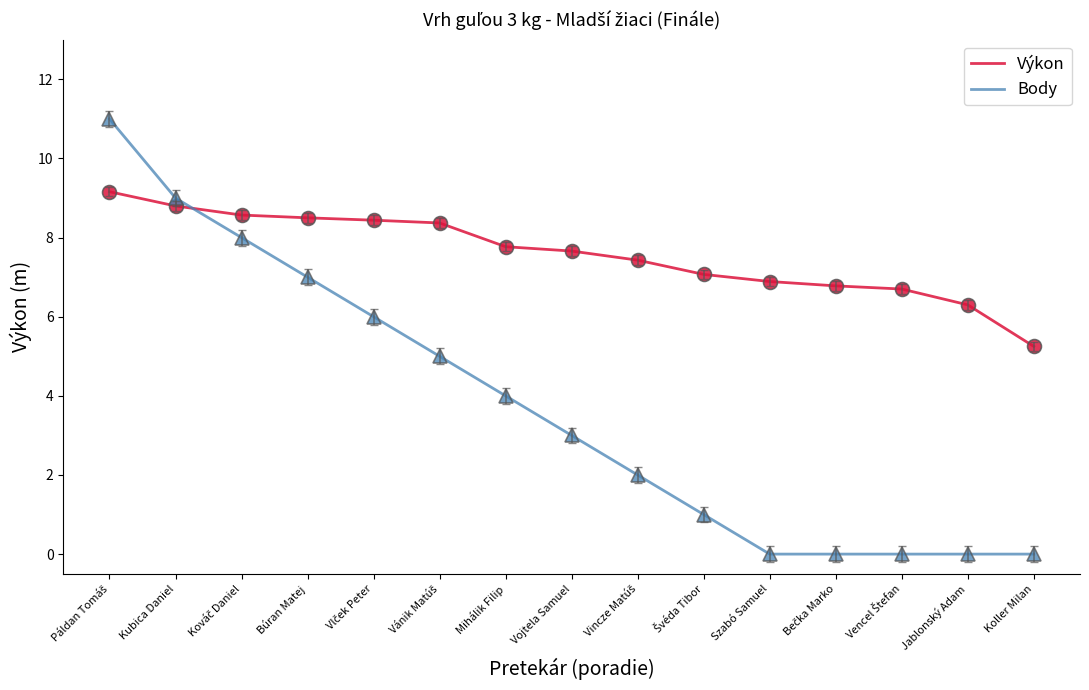

True or false: Výkon has more than 2 interior local peaks.

False